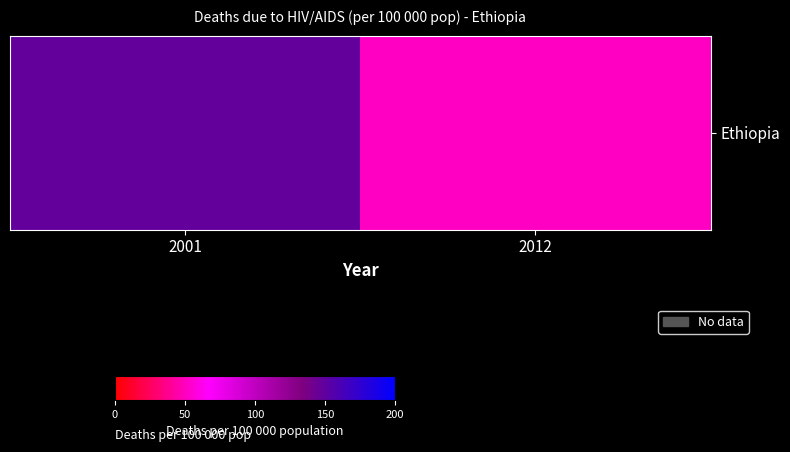

What is the ratio of the value at 2012 to the value at 2001?

0.3